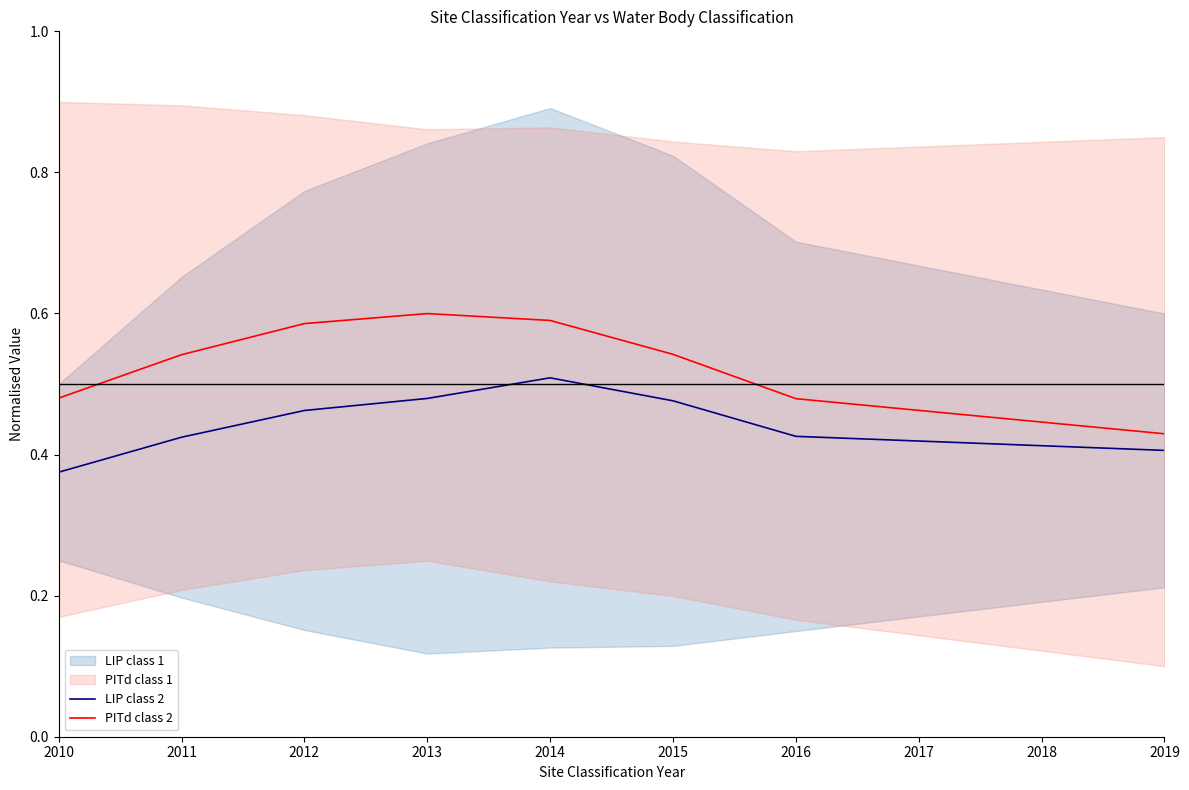

The PITd class 2 series shows 0.8 at 2012. True or false?

False